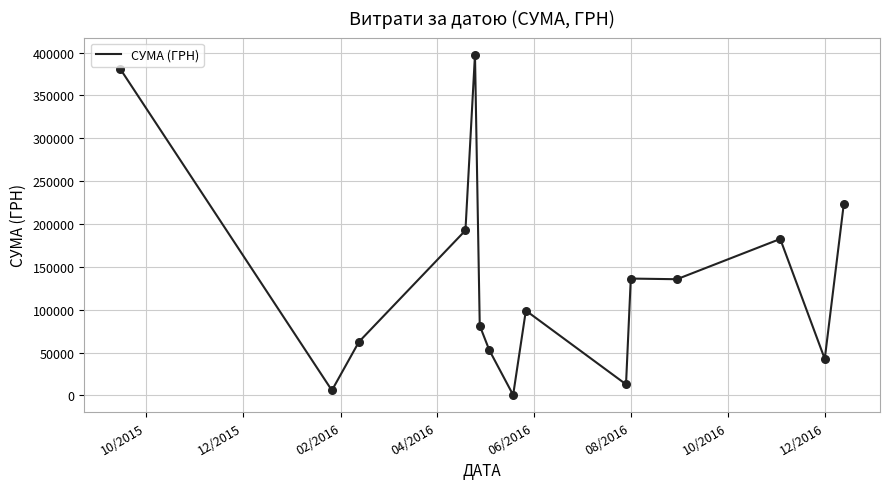

What is the difference between the maximum and minimum values?

397036.6